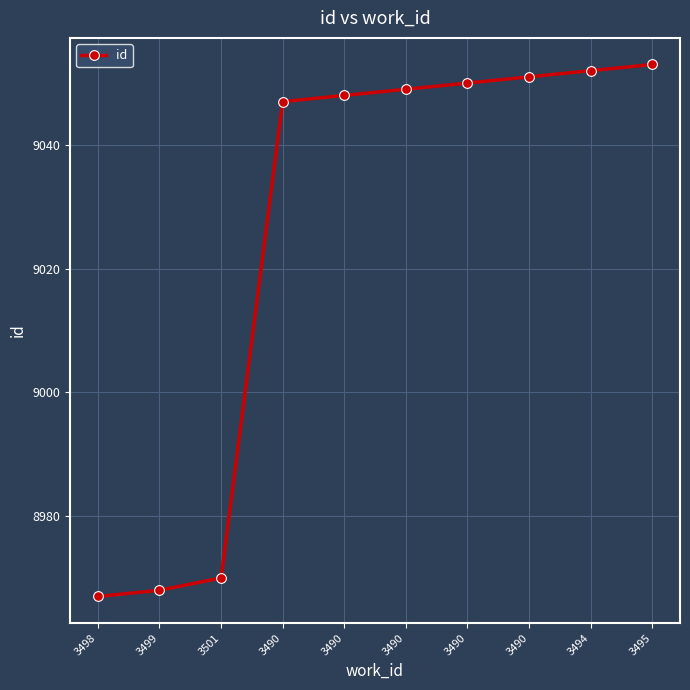

What is the label of the 4th point from the right?

3490